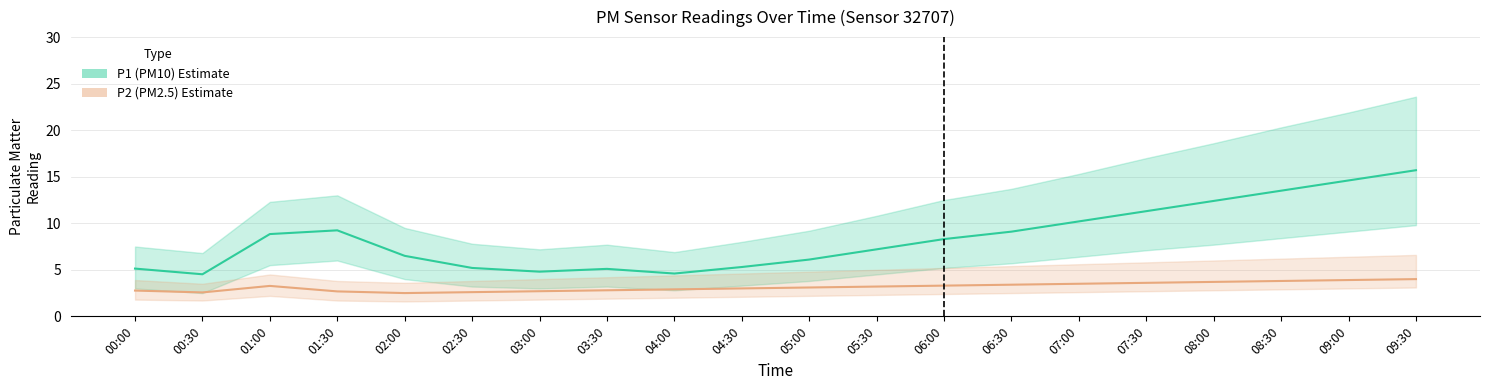

Reading left to right, extract all data points from this chart.

P1 (PM10): 00:00=5.1	00:30=4.5	01:00=8.8	01:30=9.2	02:00=6.5	02:30=5.2	03:00=4.8	03:30=5.1	04:00=4.6	04:30=5.3	05:00=6.1	05:30=7.2	06:00=8.3	06:30=9.1	07:00=10.2	07:30=11.3	08:00=12.4	08:30=13.5	09:00=14.6	09:30=15.7
P2 (PM2.5): 00:00=2.8	00:30=2.6	01:00=3.3	01:30=2.7	02:00=2.5	02:30=2.6	03:00=2.7	03:30=2.8	04:00=2.9	04:30=3.0	05:00=3.1	05:30=3.2	06:00=3.3	06:30=3.4	07:00=3.5	07:30=3.6	08:00=3.7	08:30=3.8	09:00=3.9	09:30=4.0